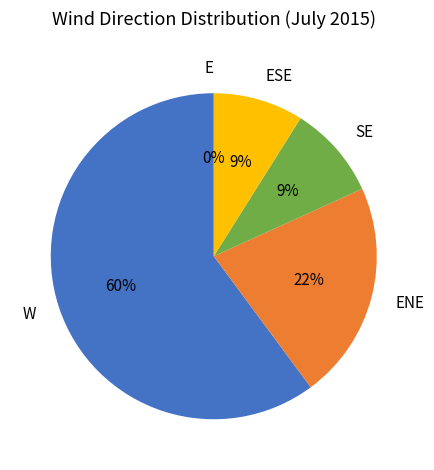

Count the number of slices in the pie.

5